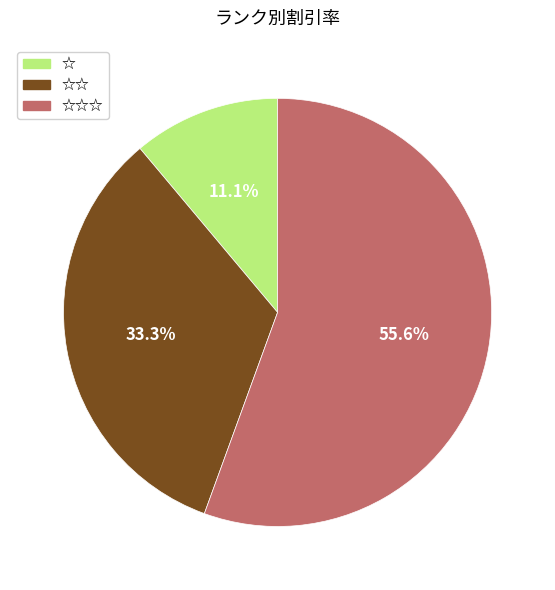

Count the number of slices in the pie.

3